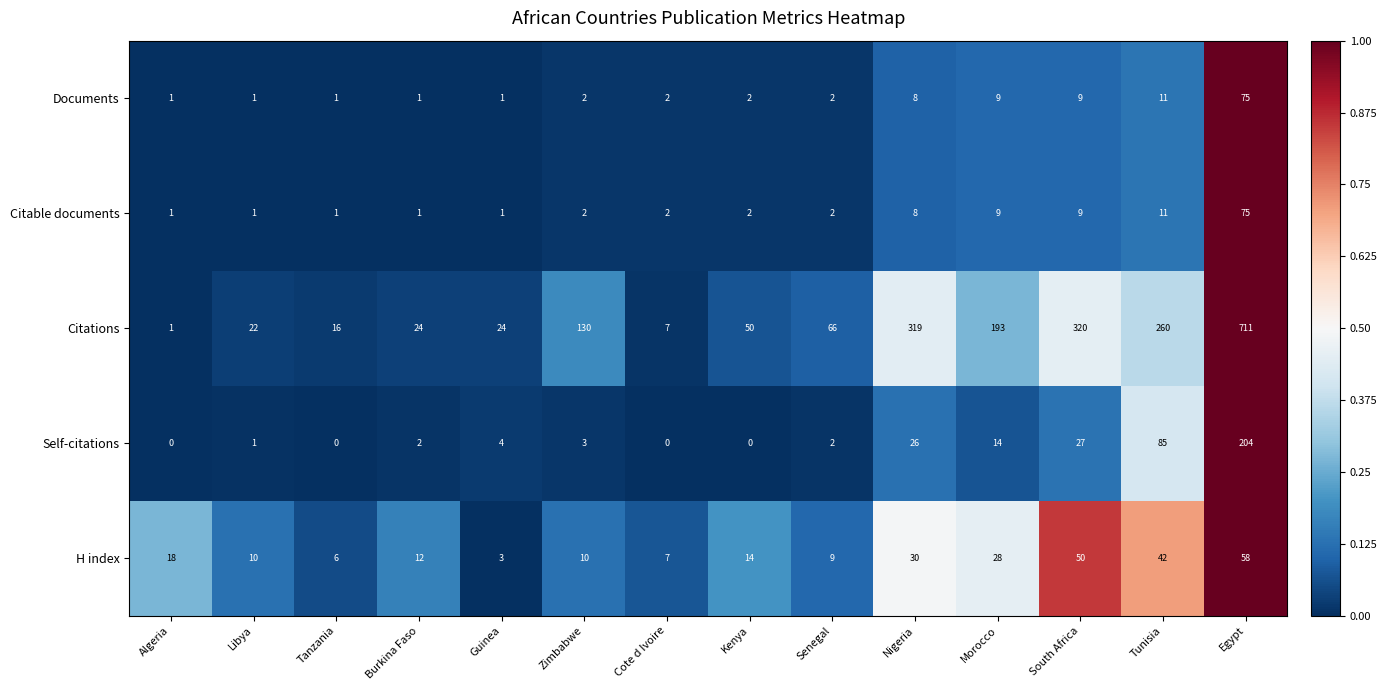

Which series changed the most between Burkina Faso and Guinea?

H index